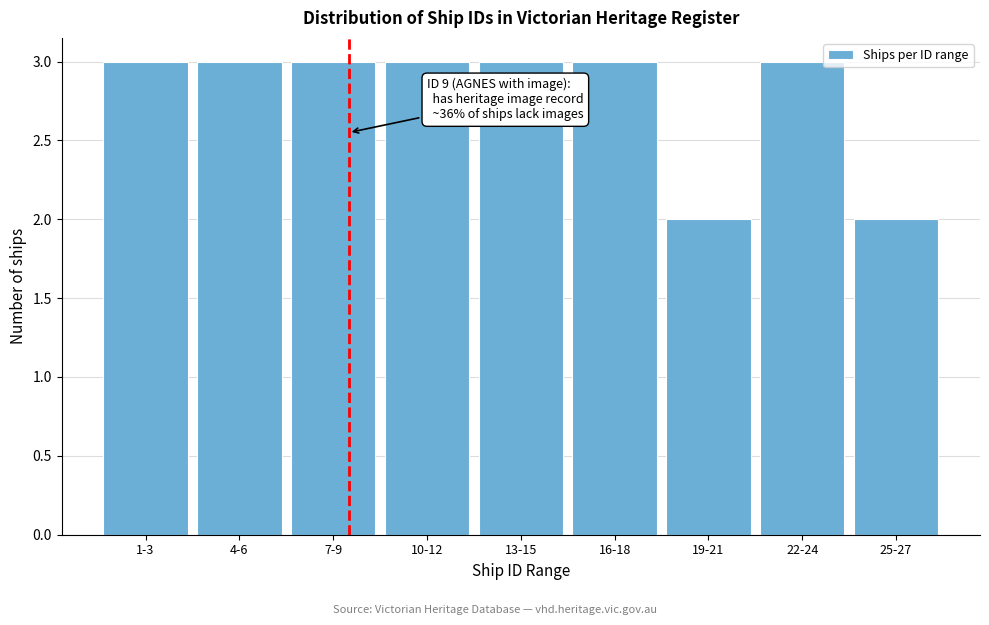

Reading right to left, transcribe all the data shown in this chart.

2	3	2	3	3	3	3	3	3